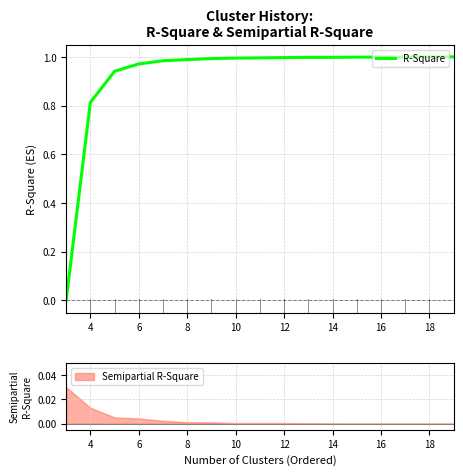

Is this an area chart (filled region under the line)?

No